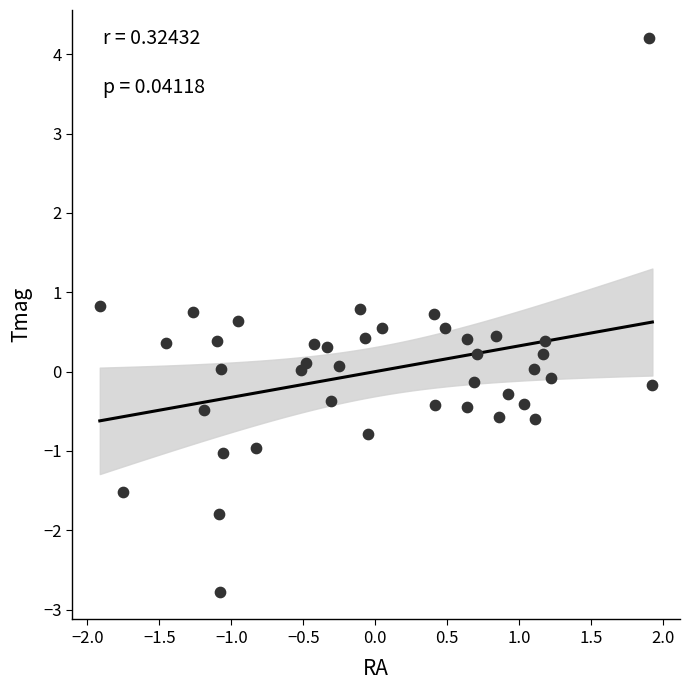

What is the range of Y values (max minus min)?

7.0